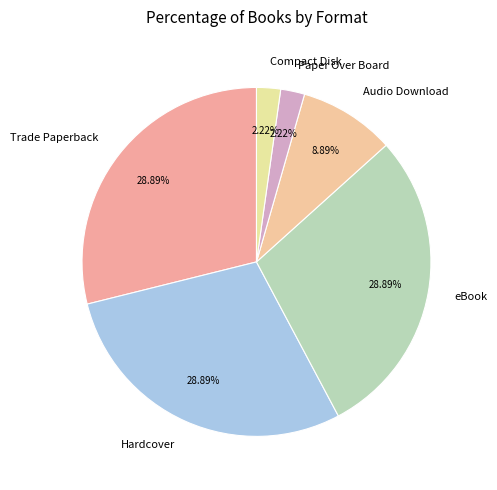

Which has a higher value, Audio Download or Compact Disk?

Audio Download